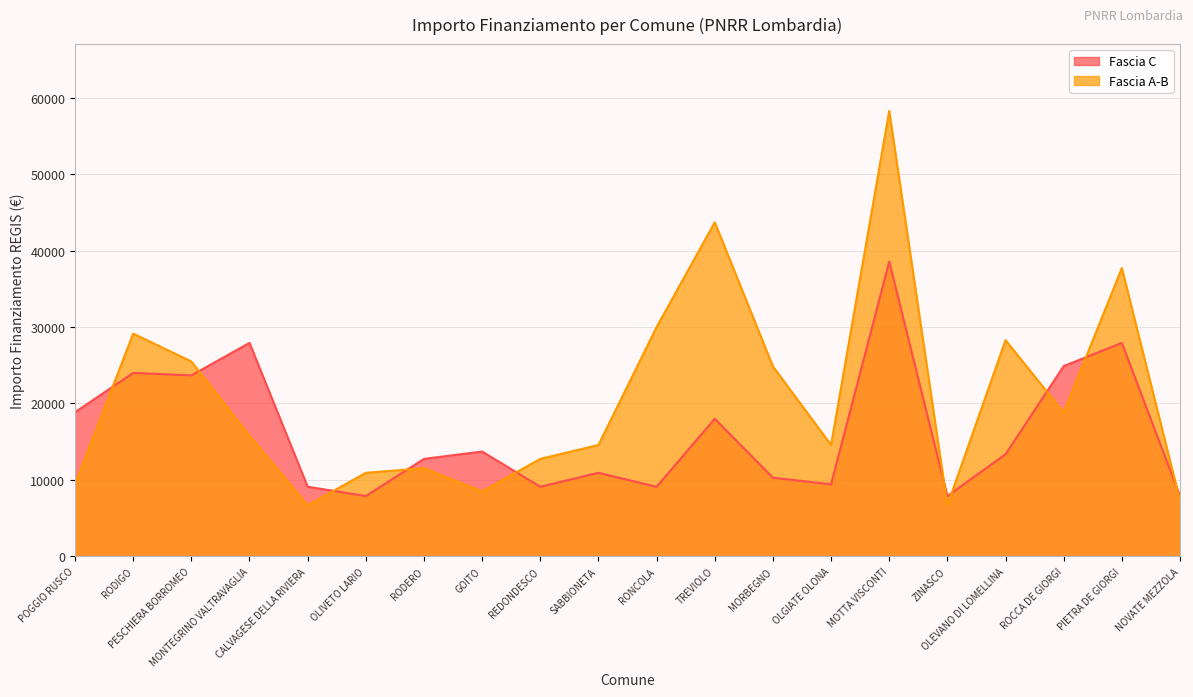

What is the value of the Fascia C point at the 8th from the left?

13712